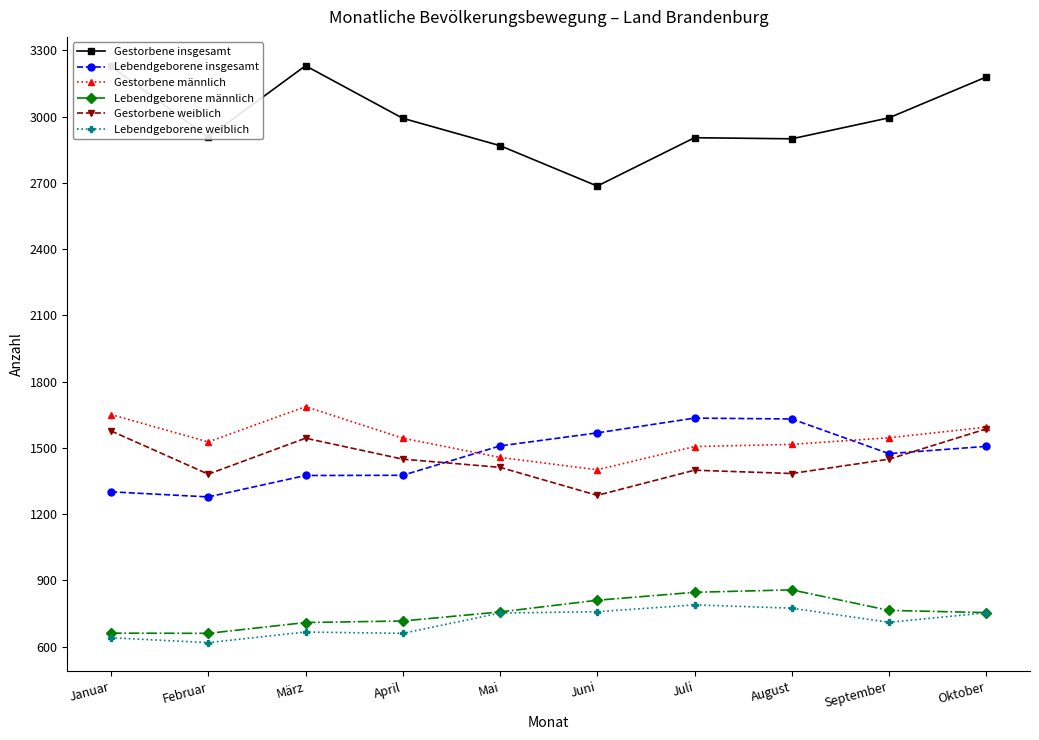

What is the lowest value of the Lebendgeborene insgesamt series?

1278